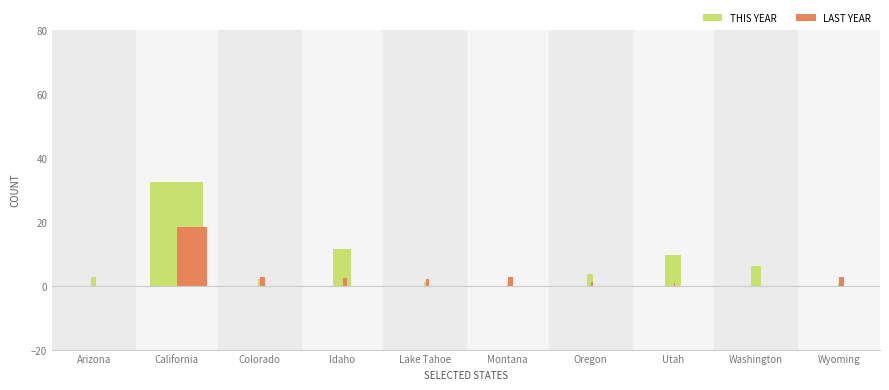

Does the chart contain any negative values?

No